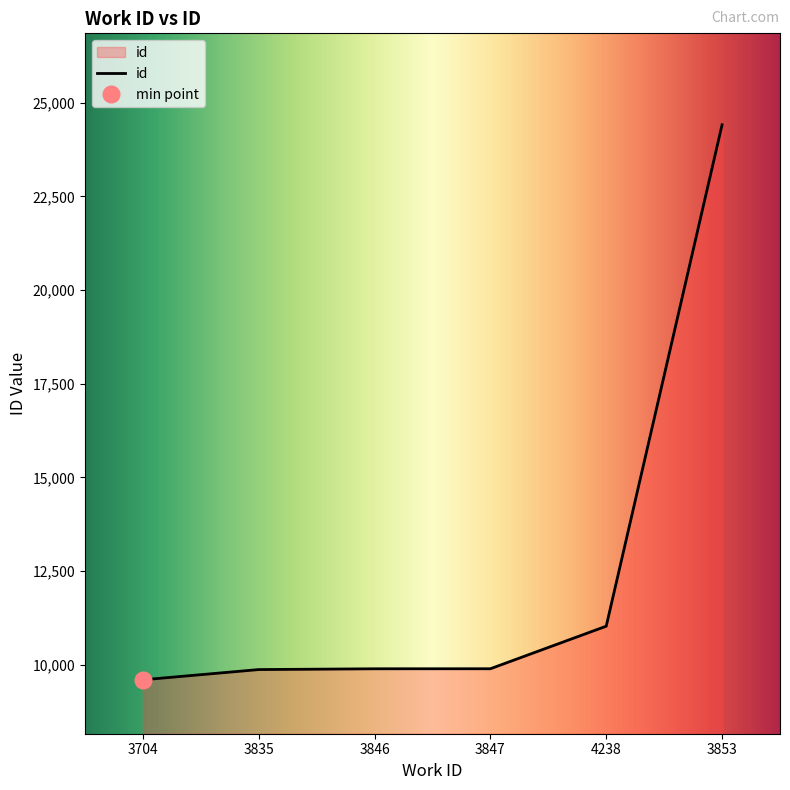

The chart shows a value of 2356 at 3704. True or false?

False